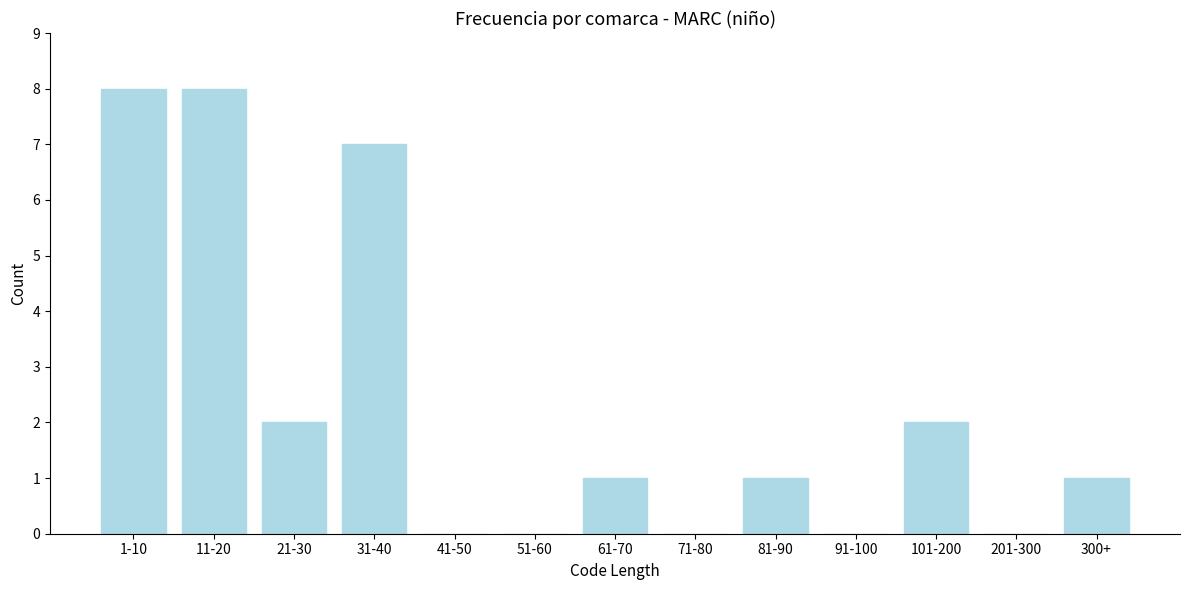

Reading left to right, list all the values displayed in this chart.

1-10=8	11-20=8	21-30=2	31-40=7	41-50=0	51-60=0	61-70=1	71-80=0	81-90=1	91-100=0	101-200=2	201-300=0	300+=1